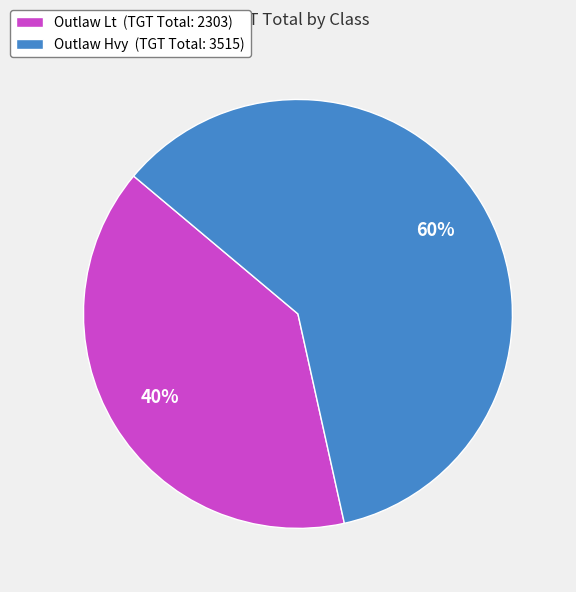

Combined, do Outlaw Lt (TGT Total: 2303) and Outlaw Hvy (TGT Total: 3515) account for over 50%?

Yes